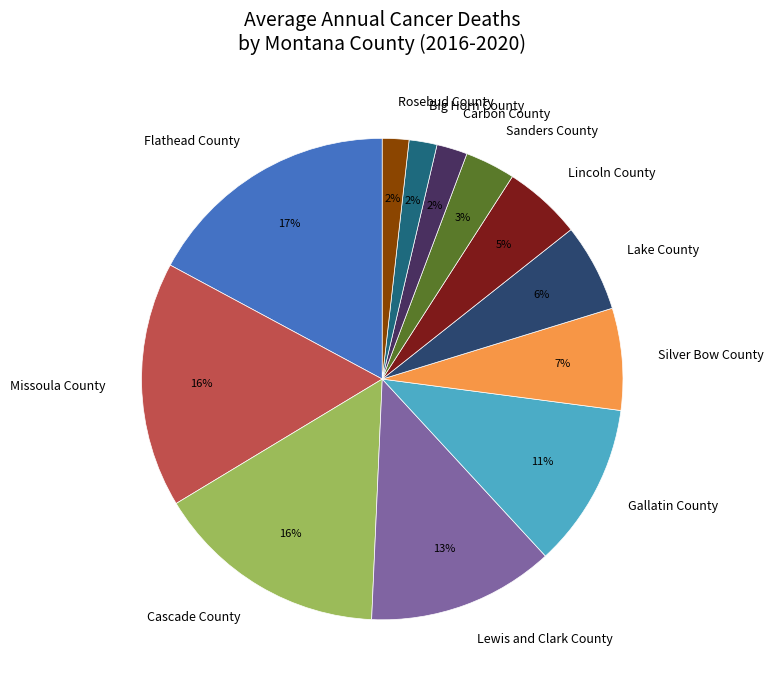

To the nearest percent, what is the difference between the largest and smallest slice percentages?

15%